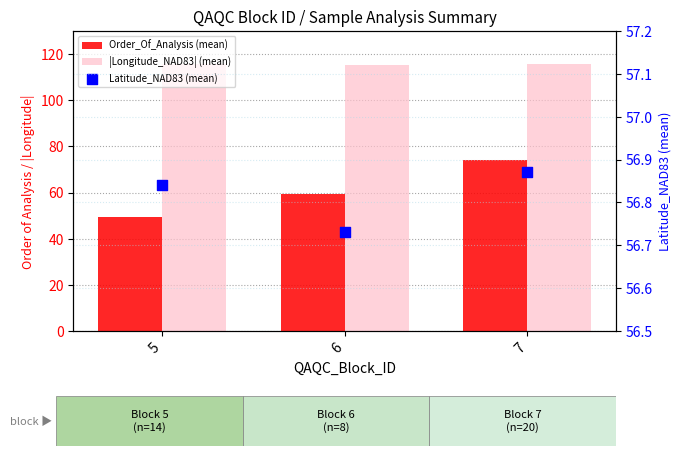

Which series reaches the minimum Y coordinate?

Order_Of_Analysis (mean)